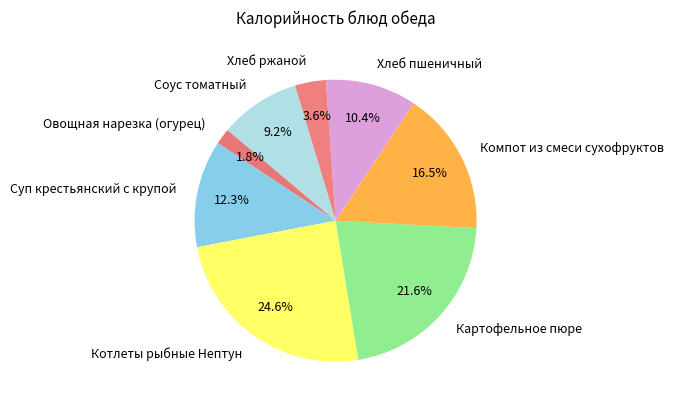

To the nearest percent, what percentage of the pie is Овощная нарезка (огурец)?

2%